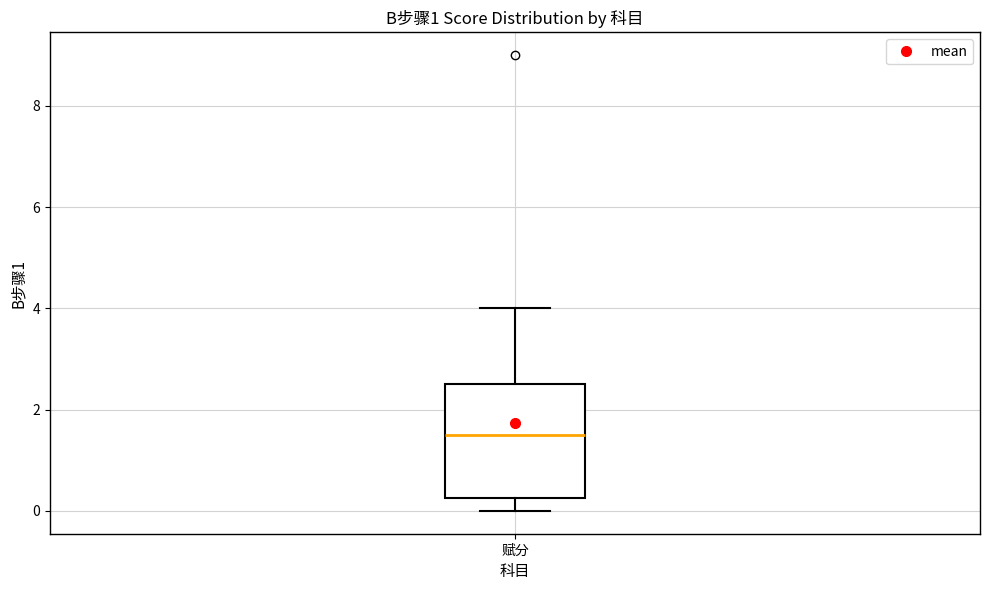

Read this box plot against the y-axis: the position of the median line, the range covered by the box, and the ends of both whiskers. The values are not printed on the chart, so give them approximately, as read against the axis.

median 1.6, box 0.2 to 2.6, whiskers 0.0 to 4.0